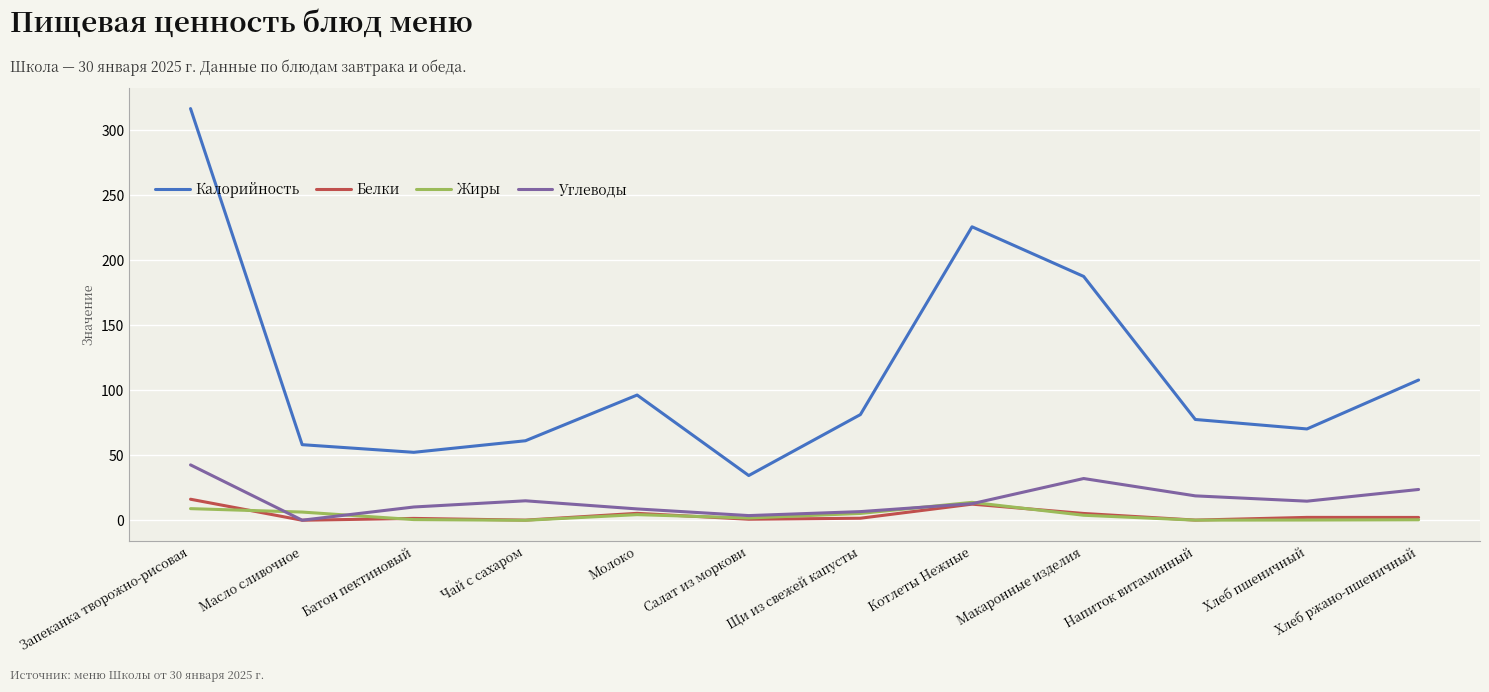

What is the difference between the second highest and minimum values in the Калорийность series?

191.3